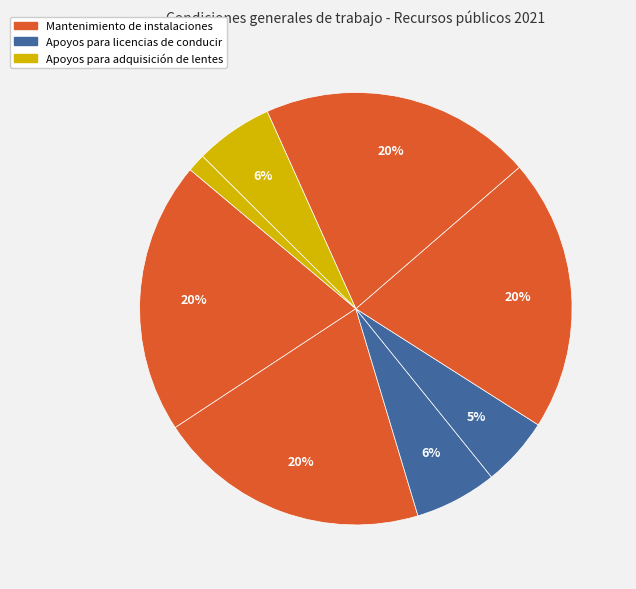

Count the number of slices in the pie.

8